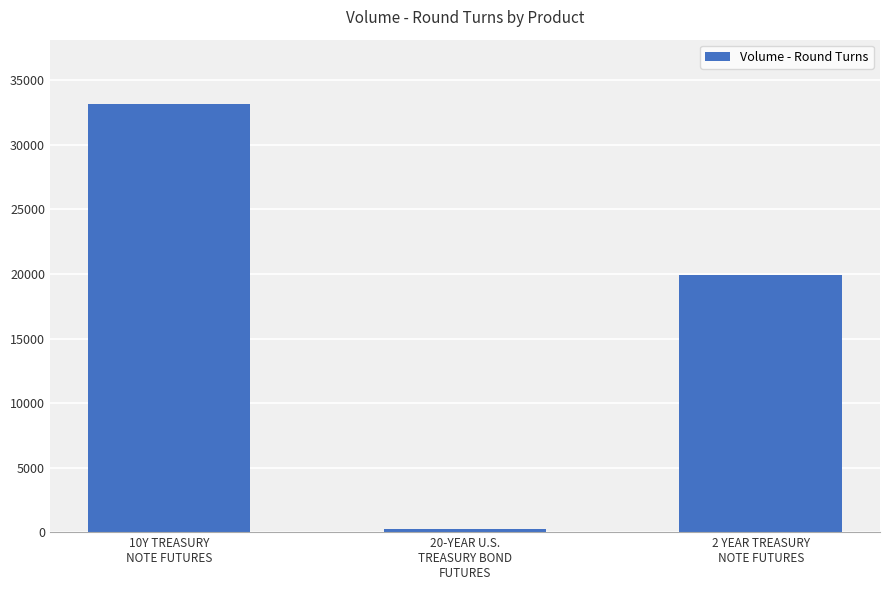

Rank the categories by value from highest to lowest.

10Y TREASURY
NOTE FUTURES, 2 YEAR TREASURY
NOTE FUTURES, 20-YEAR U.S.
TREASURY BOND
FUTURES